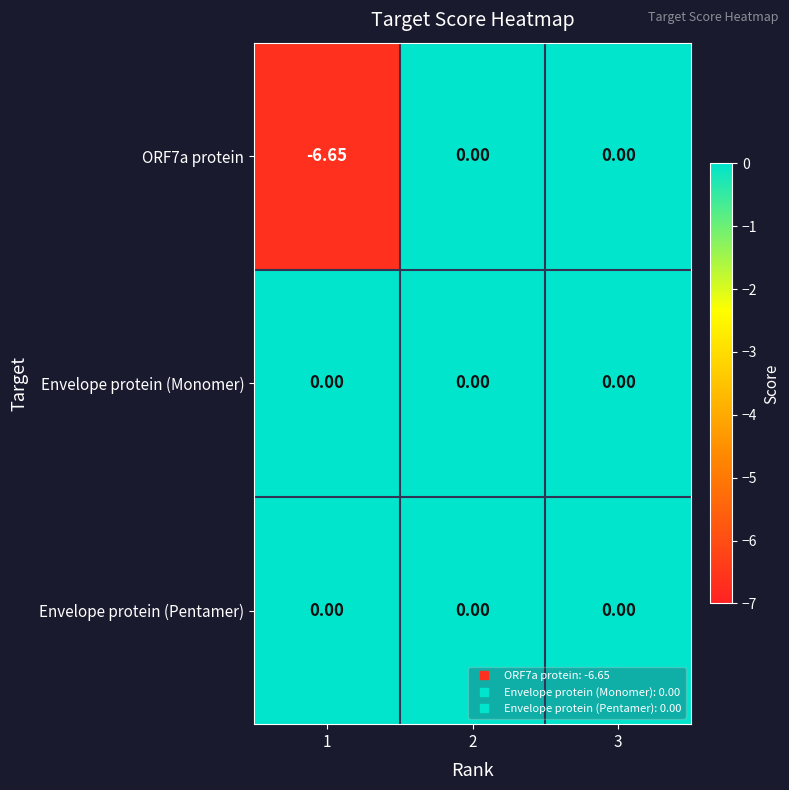

Which category has the highest value across all series?

2